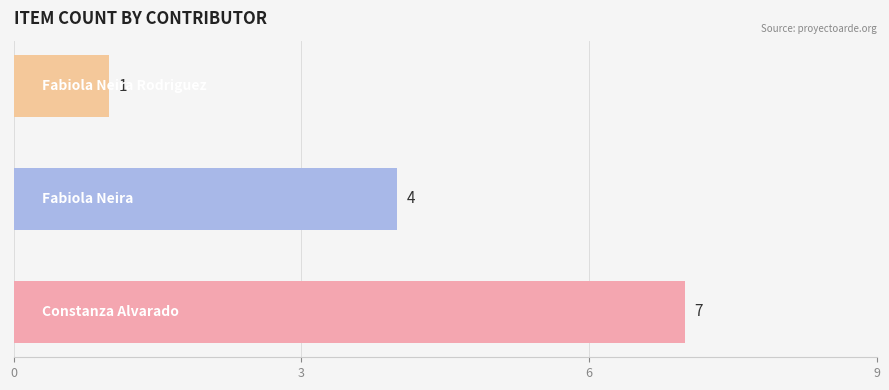

Reading bottom to top, extract all data points from this chart.

7	4	1